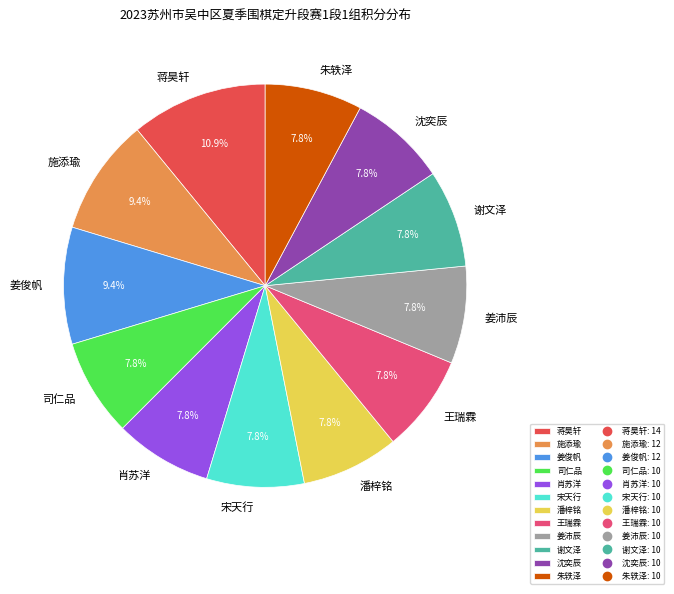

How many segments does this pie chart have?

12